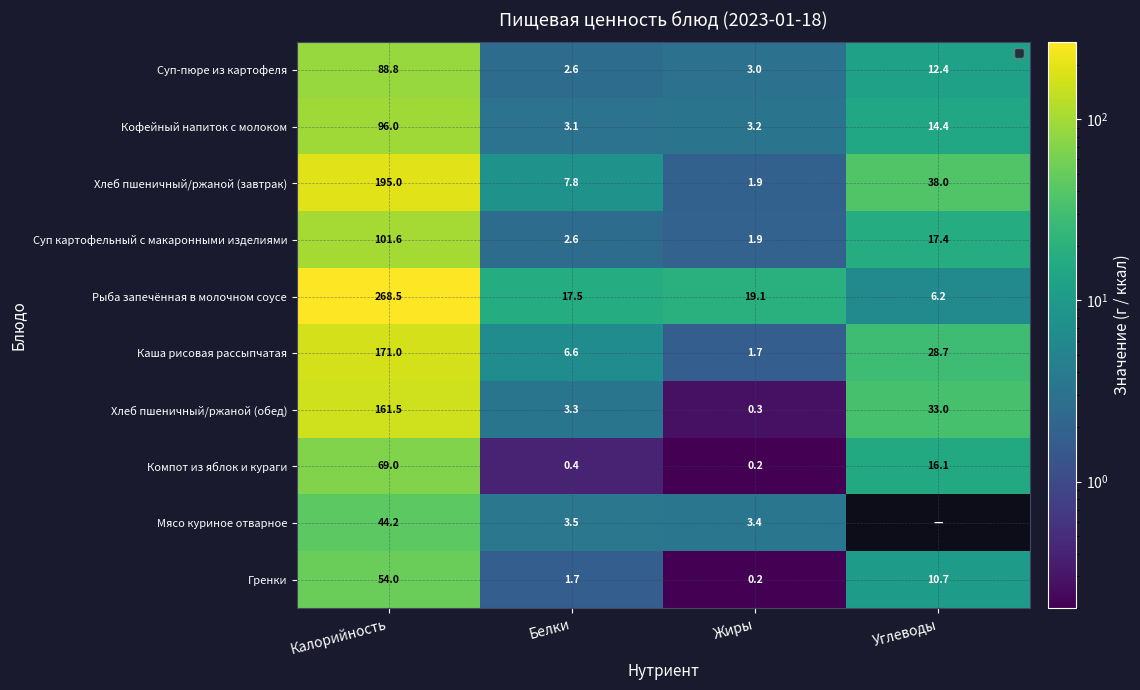

What is the approximate value of Гренки at Белки?

1.7